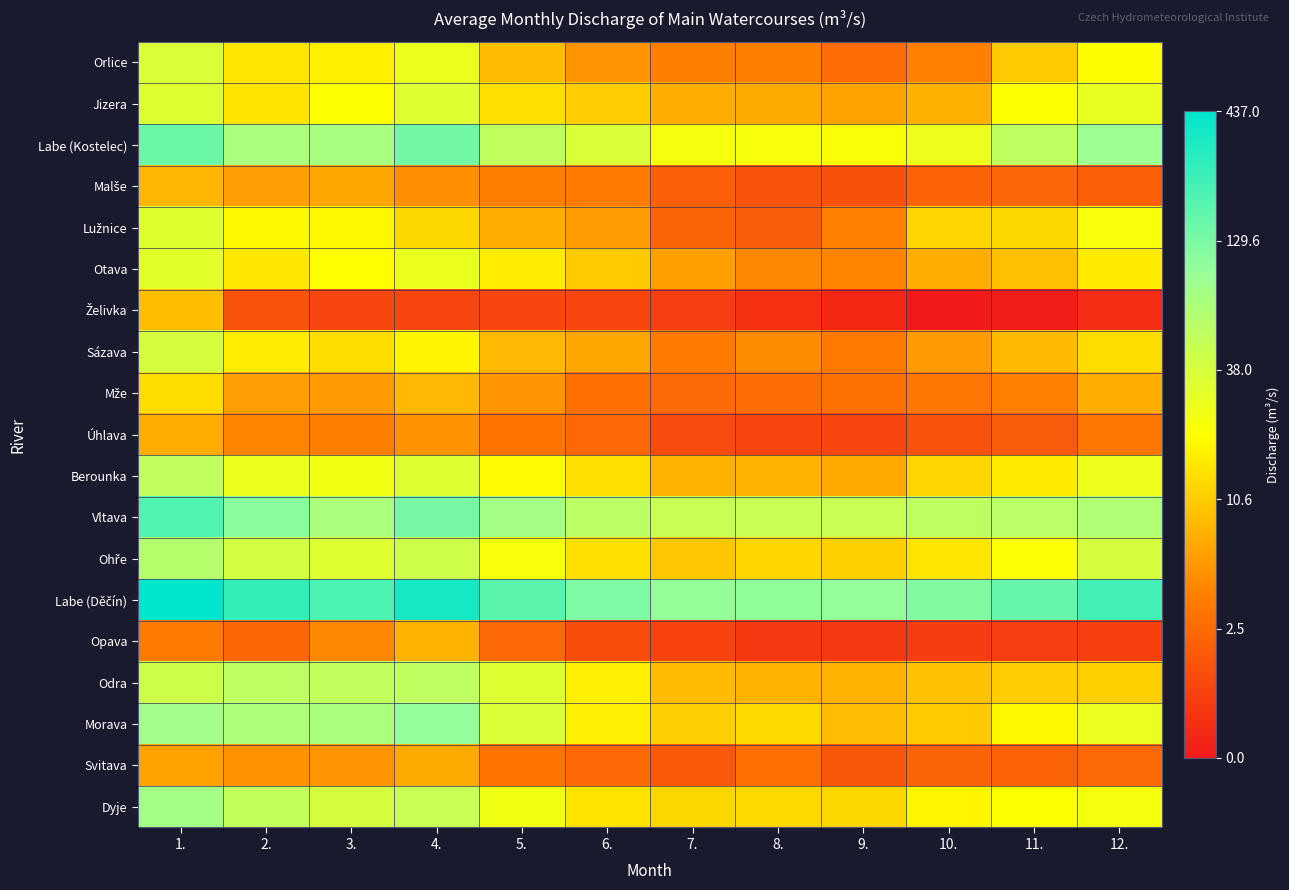

What is the total value across all series at 7.?

37.2